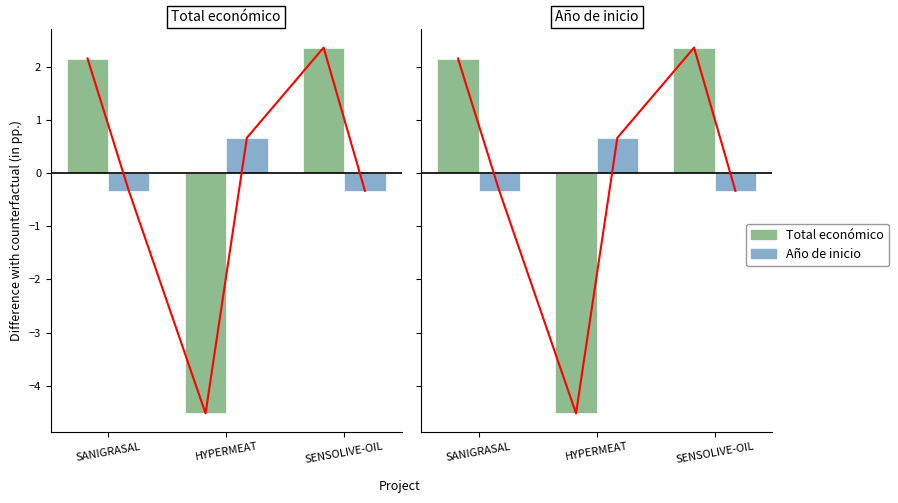

What value does the Total económico series have at HYPERMEAT?

-4.5